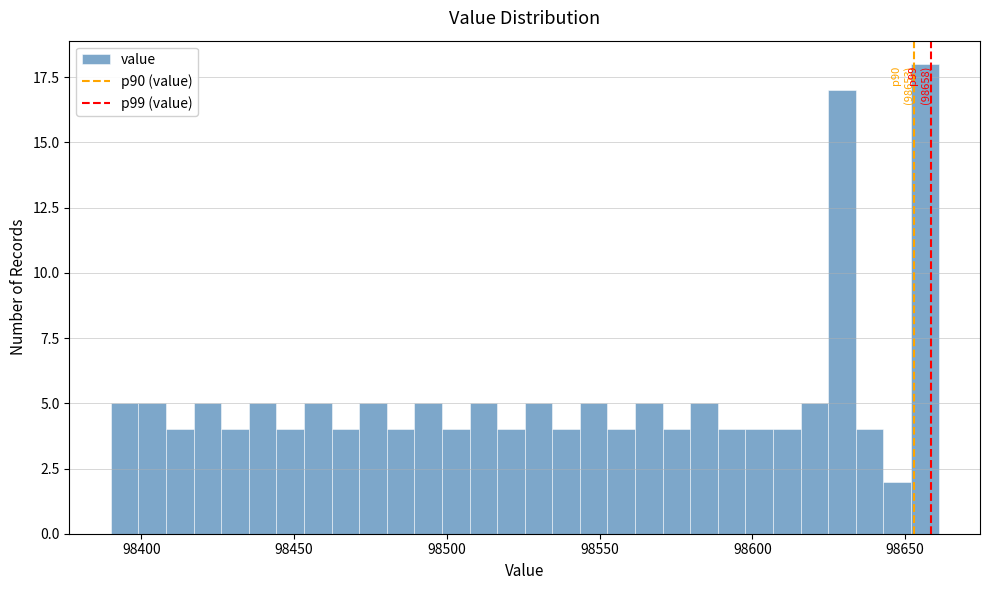

Around what value on the x-axis is the tallest bar? Give the approximate position of its centre, as read against the axis.

98655